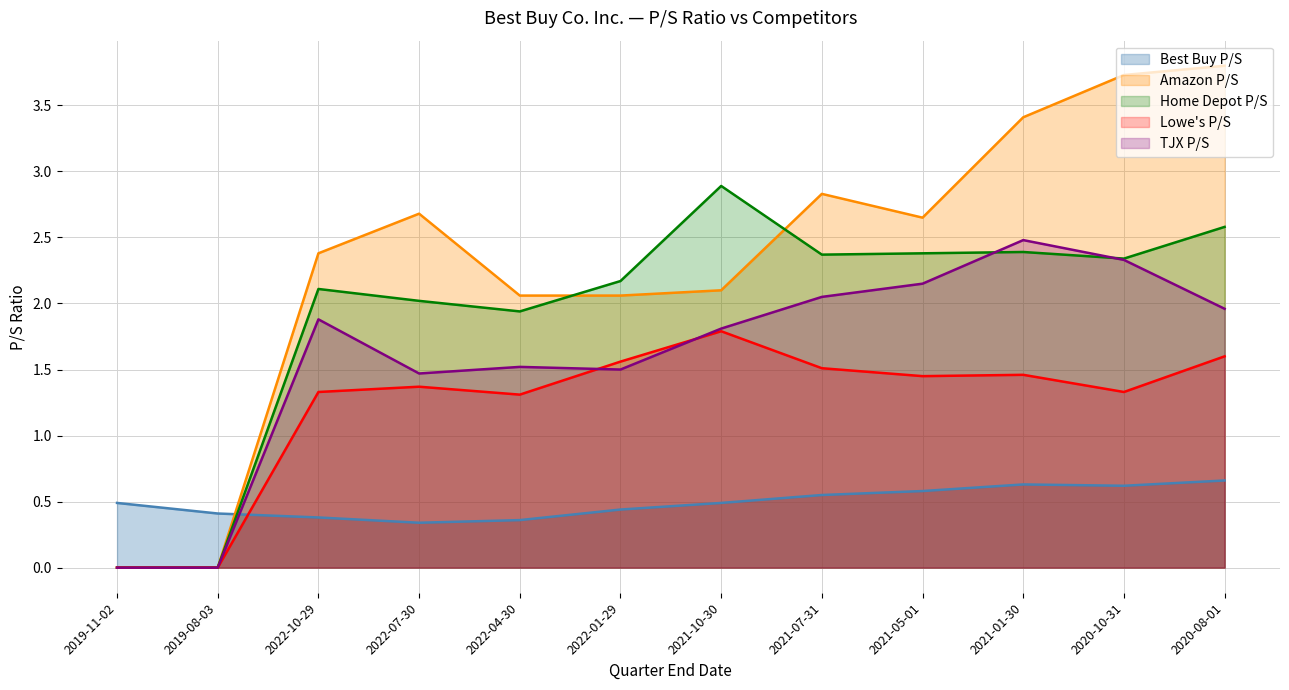

Which series has the widest spread of values?

Amazon P/S